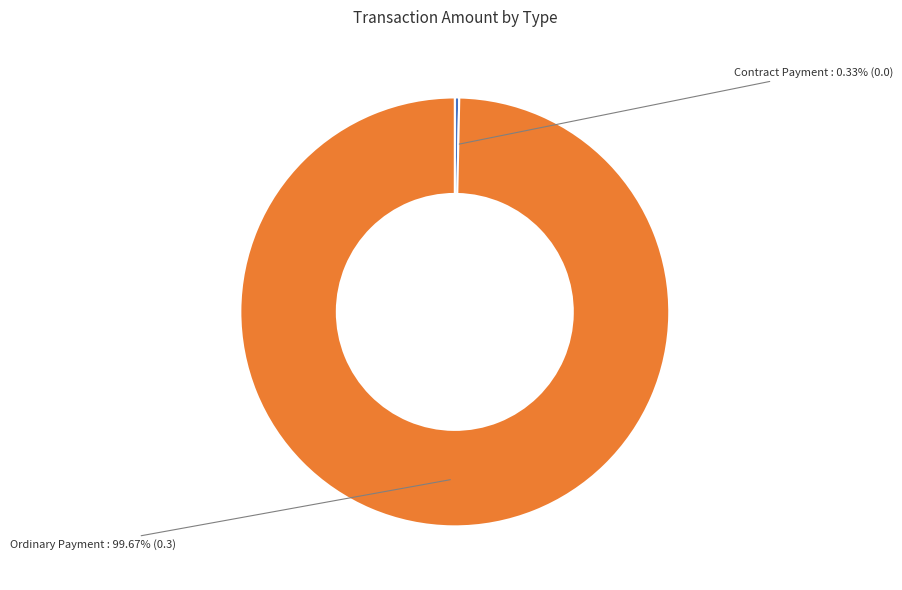

What percentage do Ordinary Payment and Contract Payment together represent?

100.0%